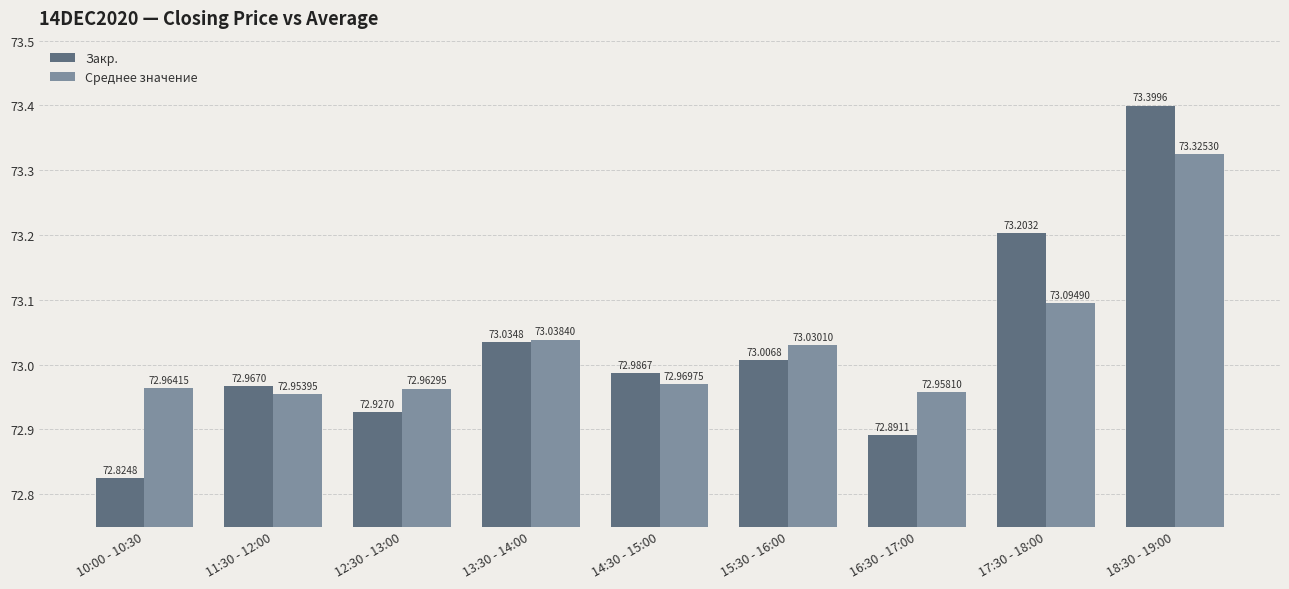

How many bars are there in each group?

2